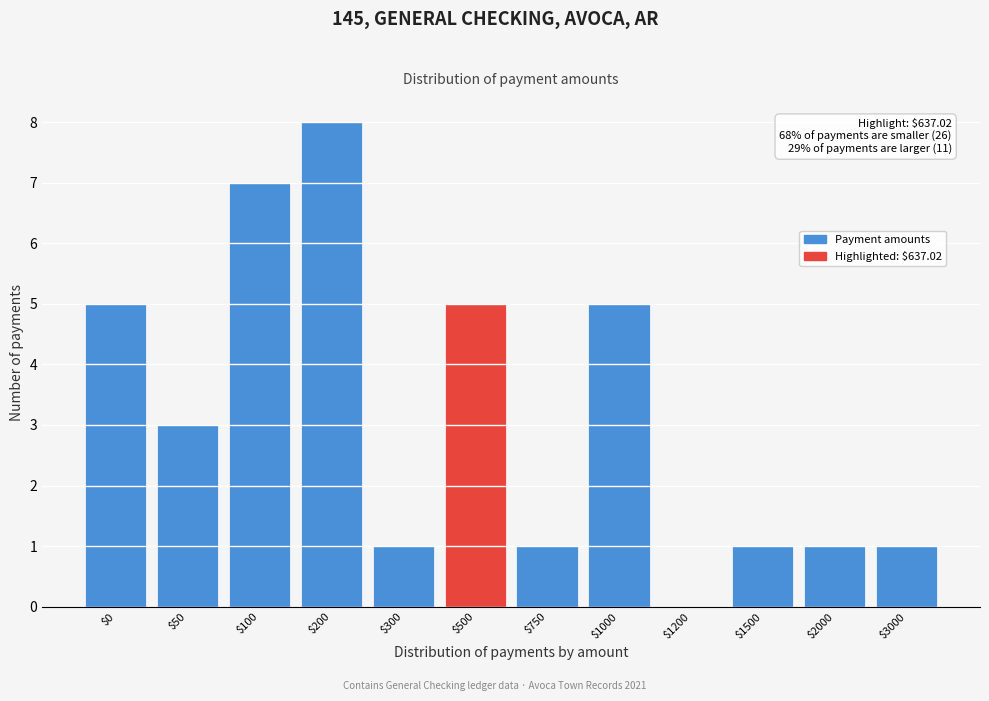

What is the maximum value shown in the chart?

8